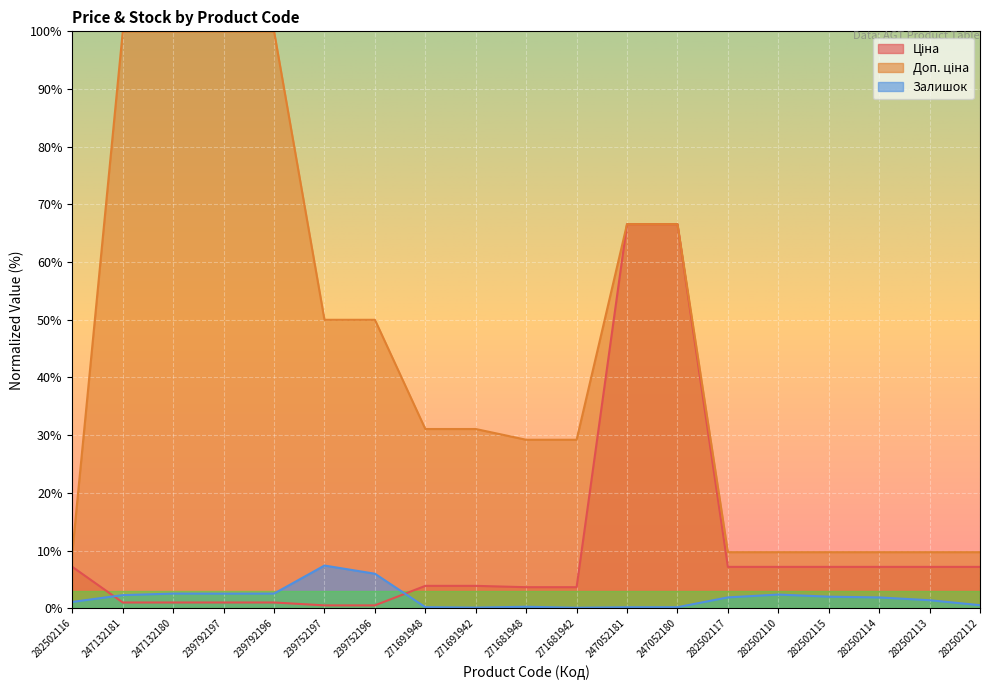

True or false: Залишок and Ціна intersect in this chart.

True